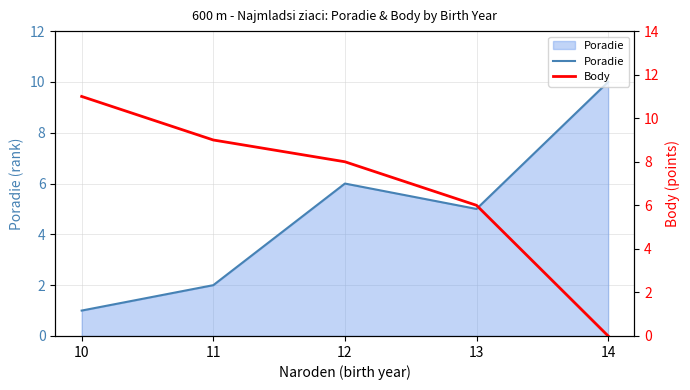

How many data points does each series have?

5